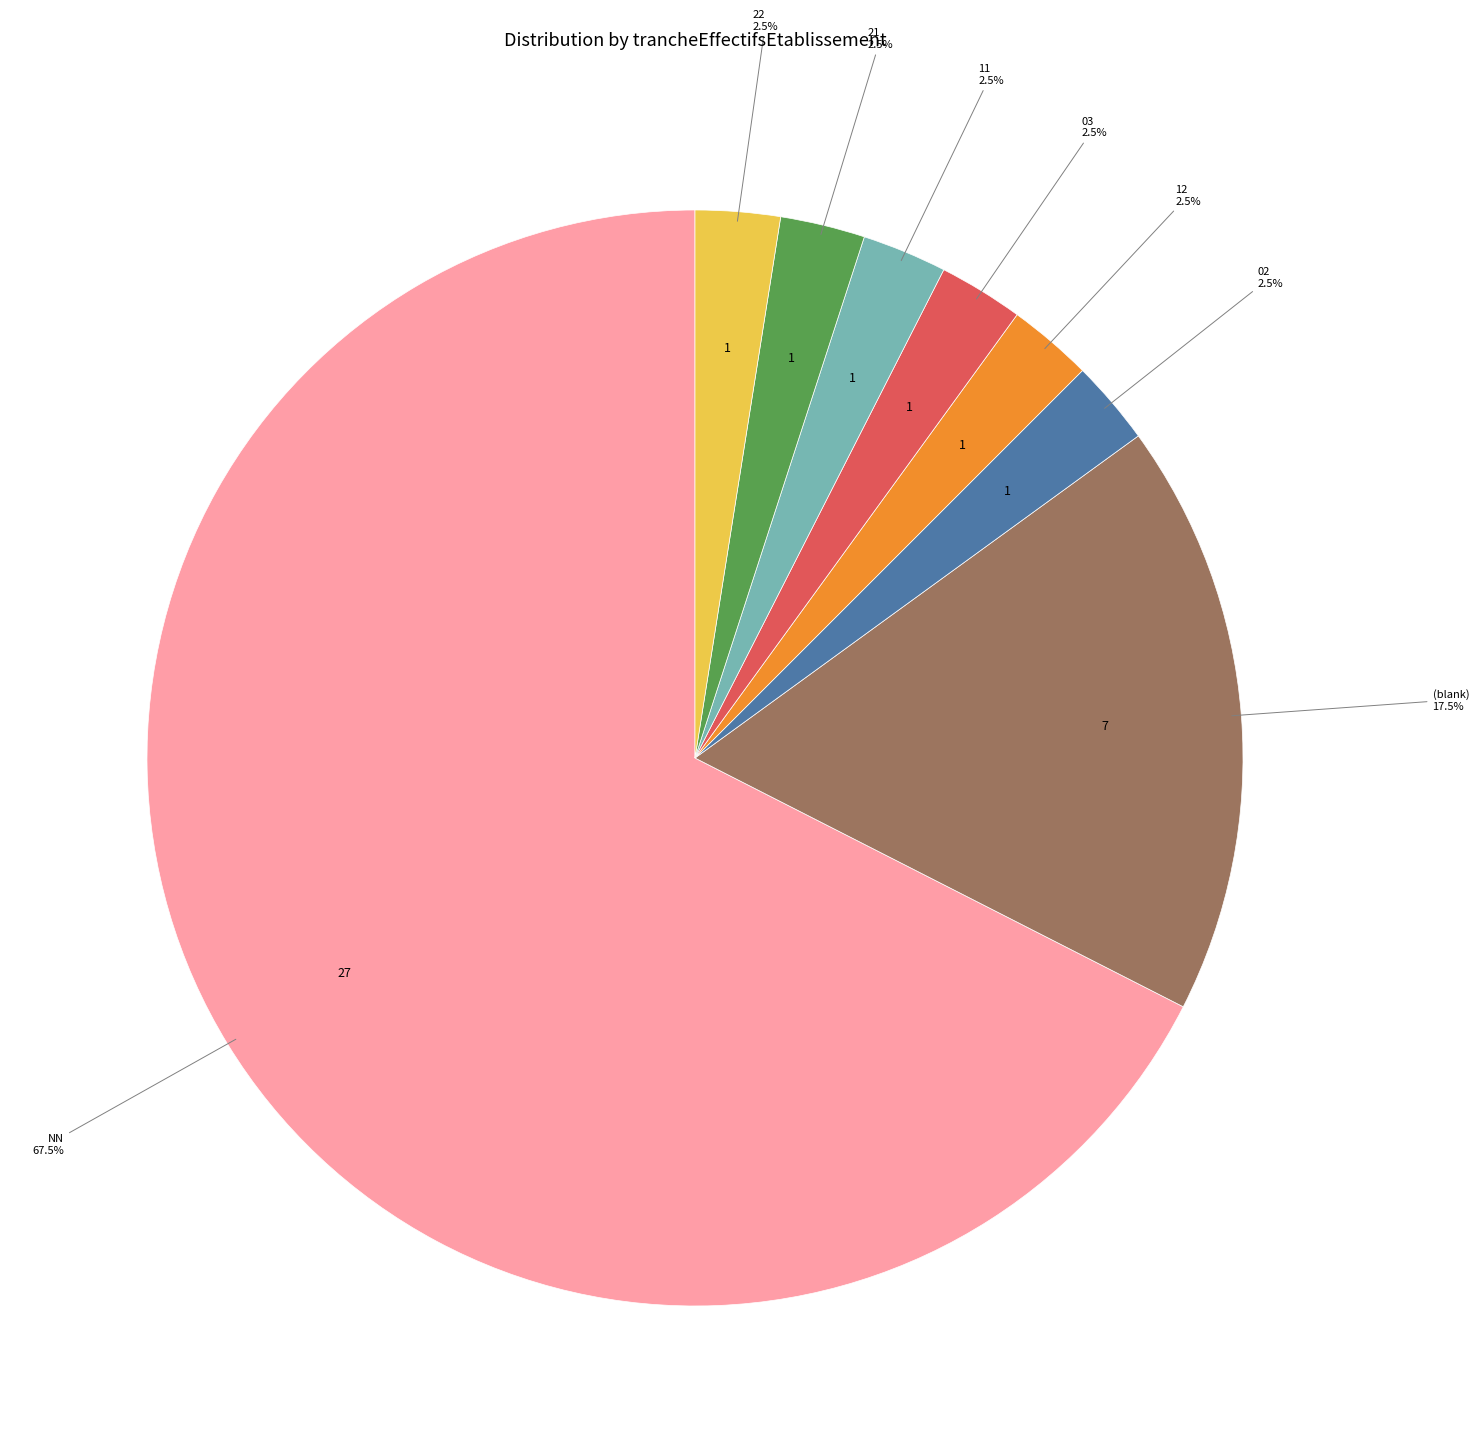

To the nearest percent, what is the difference between the largest and smallest slice percentages?

65%